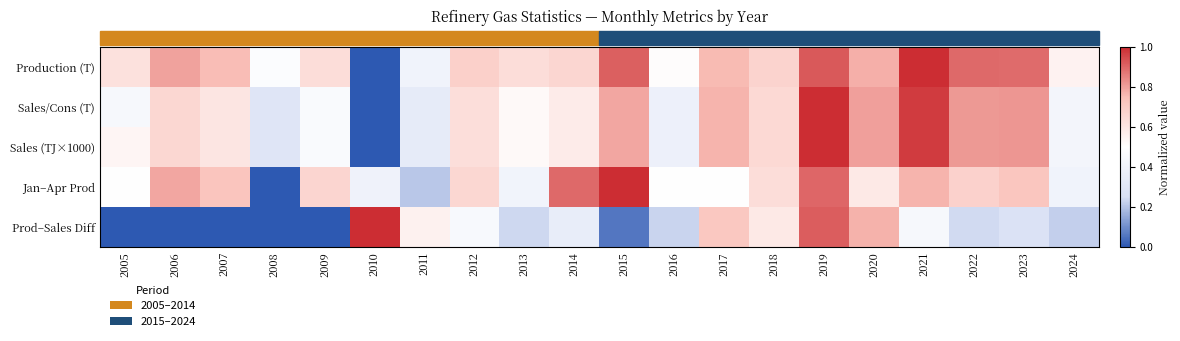

How many data points does each series have?

20